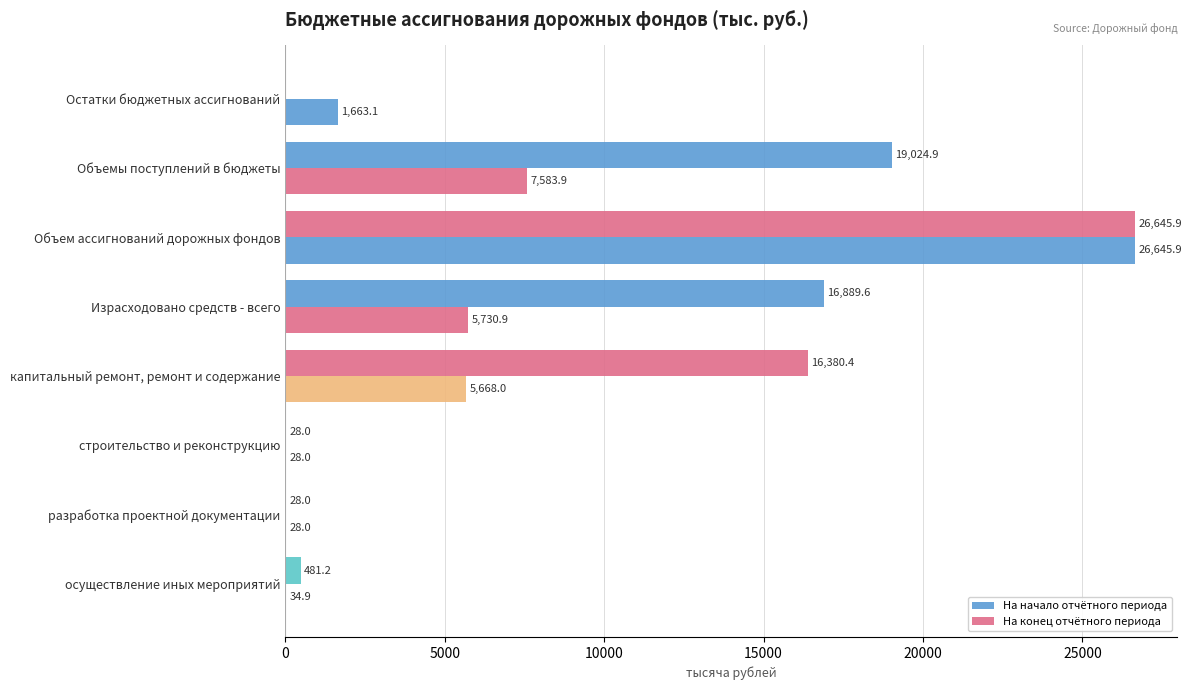

How many data points in На конец отчётного периода are above 16380?

4